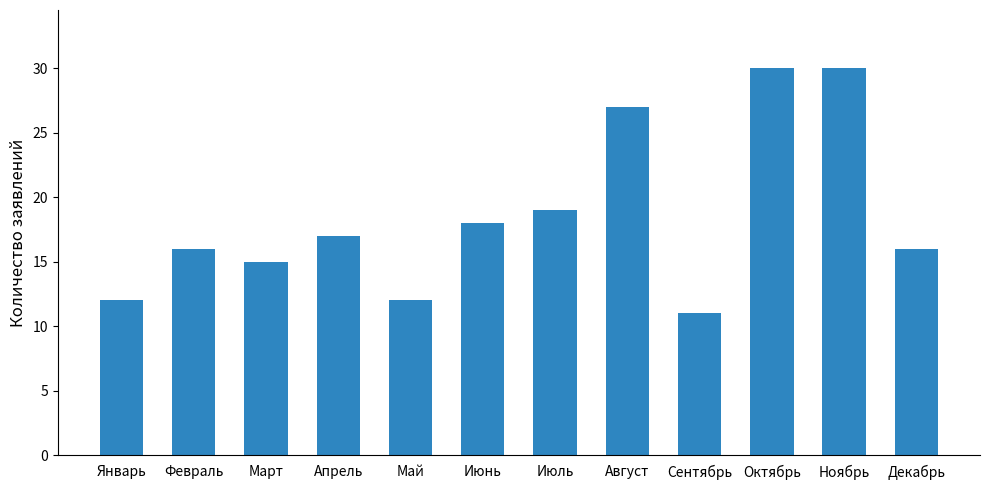

What is the change in value from Февраль to Ноябрь?

+14